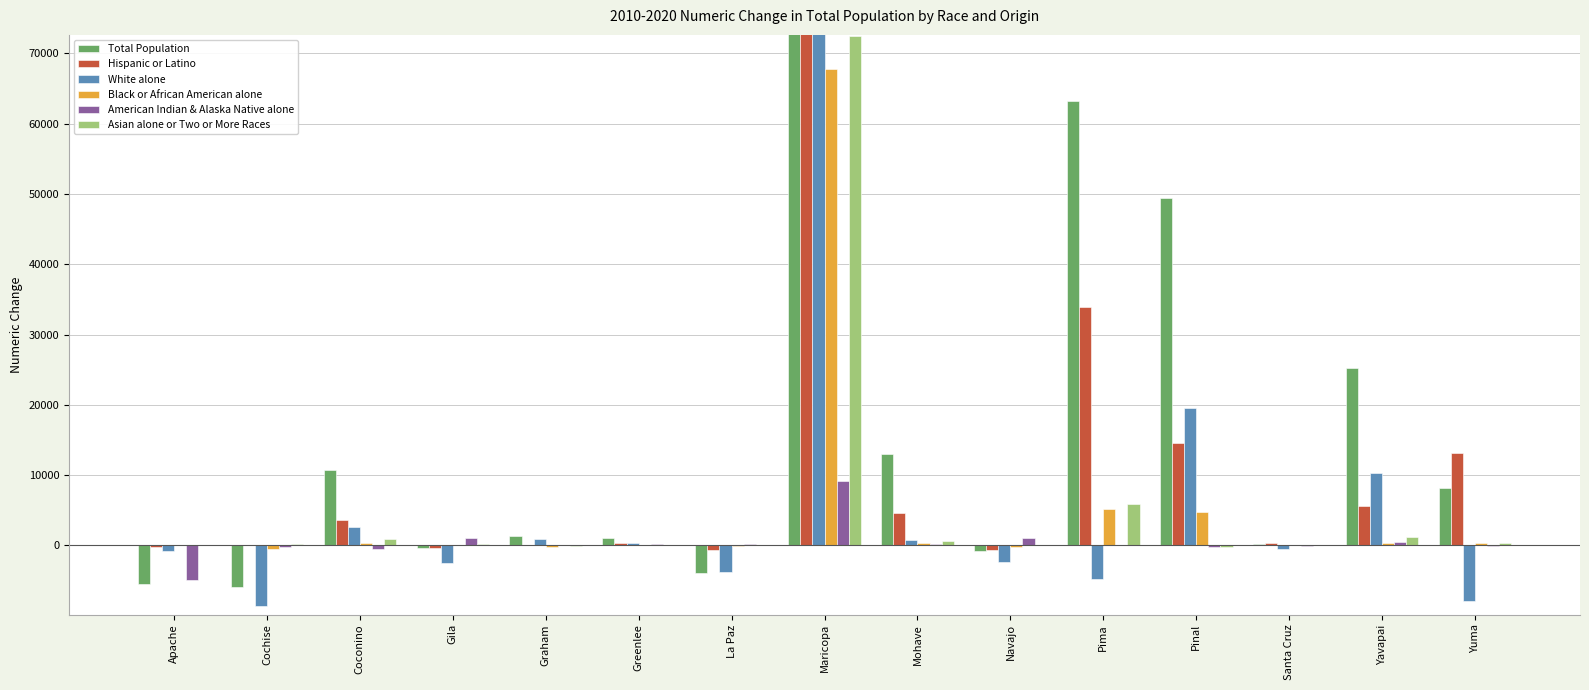

What is the total value across all series at Maricopa?

1092956